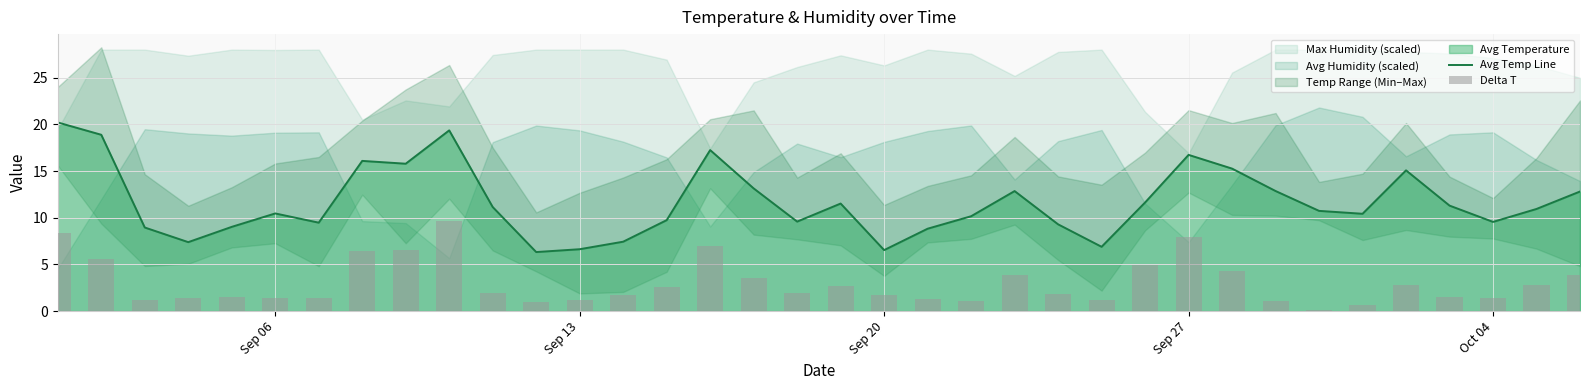

What is the maximum value for Avg Temp Line?

20.2